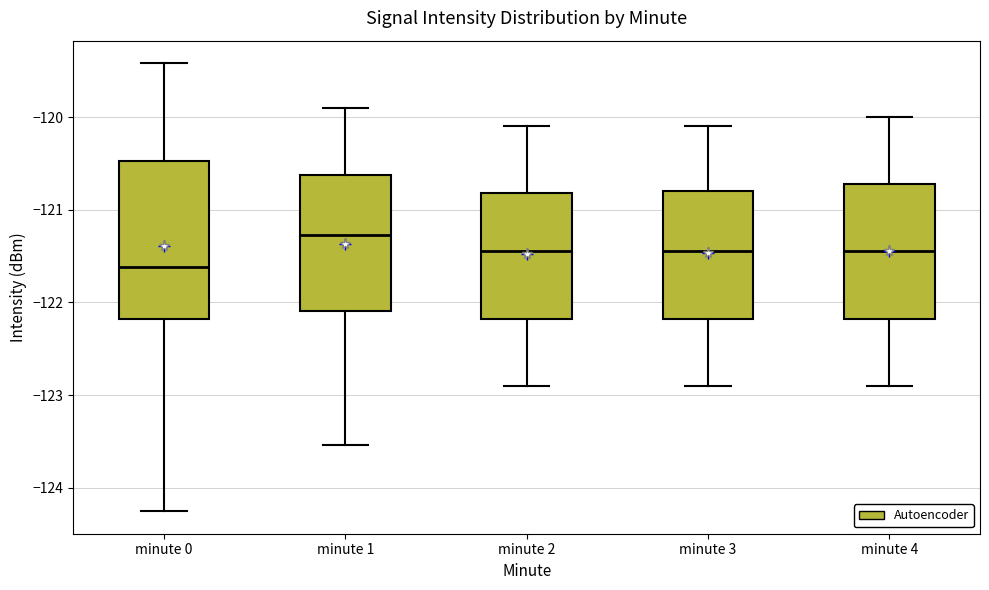

Reading left to right, transcribe this box plot: for each box, give where its median line is, the range the box spans, and where its two whiskers end, as read against the y-axis. The values are not printed on the chart, so give them approximately, as read against the axis.

minute 0: median -121.6, box -122.2 to -120.5, whiskers -124.3 to -119.4
minute 1: median -121.3, box -122.1 to -120.6, whiskers -123.5 to -119.9
minute 2: median -121.4, box -122.2 to -120.8, whiskers -122.9 to -120.1
minute 3: median -121.4, box -122.2 to -120.8, whiskers -122.9 to -120.1
minute 4: median -121.4, box -122.2 to -120.7, whiskers -122.9 to -120.0